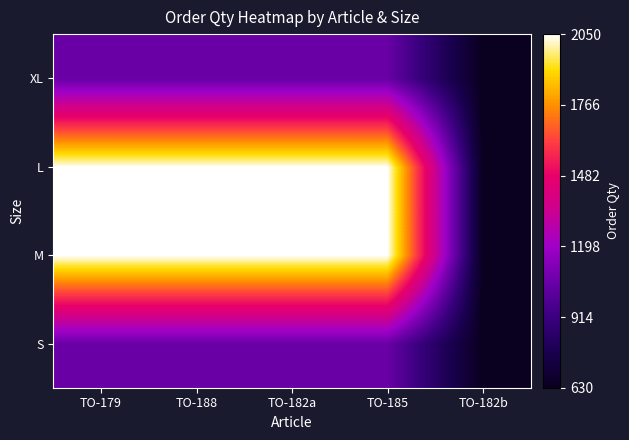

What is the total value across all series at TO-188?

6200